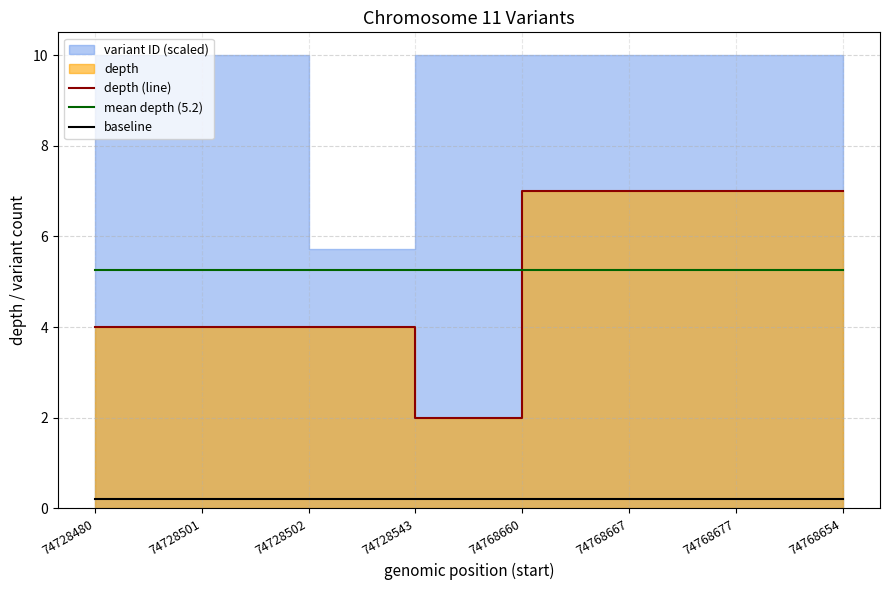

Between 74728543 and 74768654, which is larger?

74768654